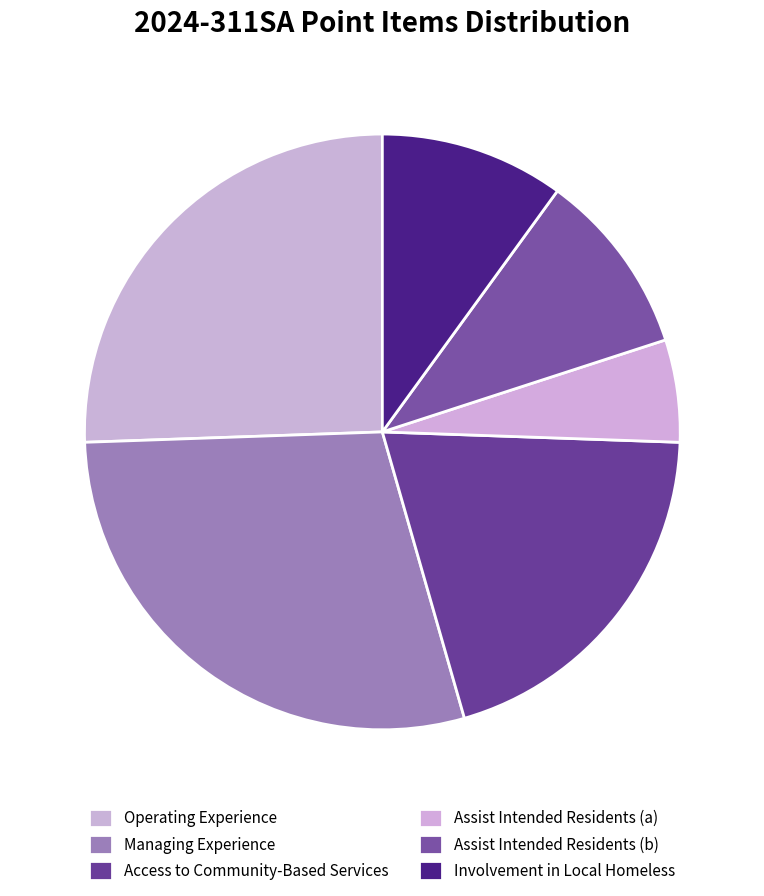

To the nearest percent, what is the difference between the largest and smallest slice percentages?

23%